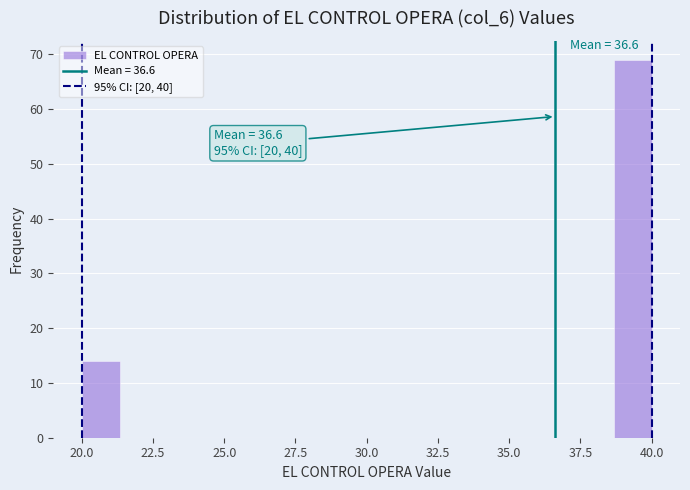

Read against the x-axis, roughly where is the centre of the tallest bar?

39.5